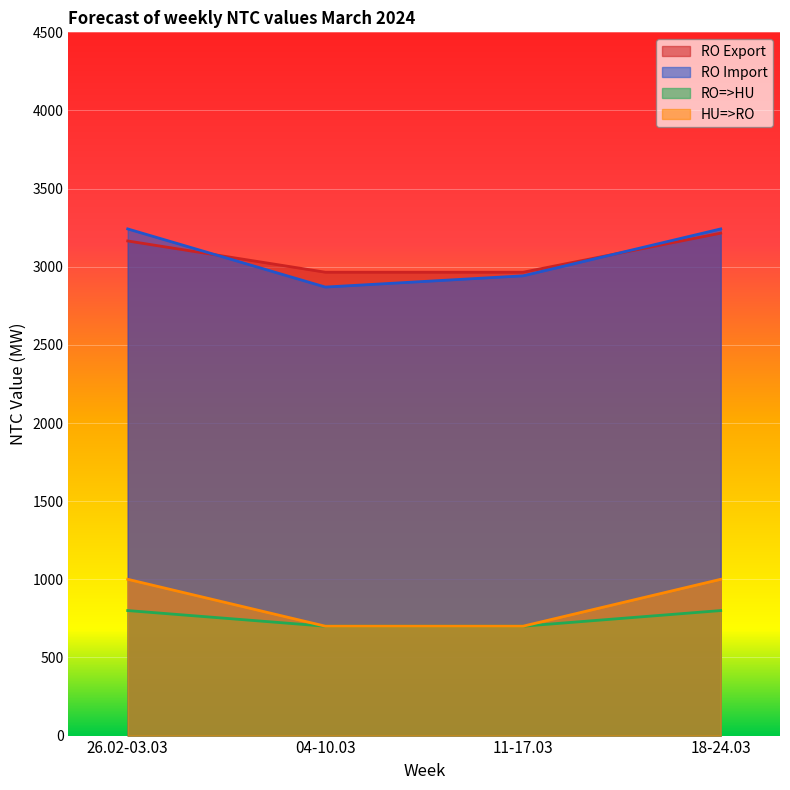

True or false: HU=>RO and RO=>HU cross at least once.

False